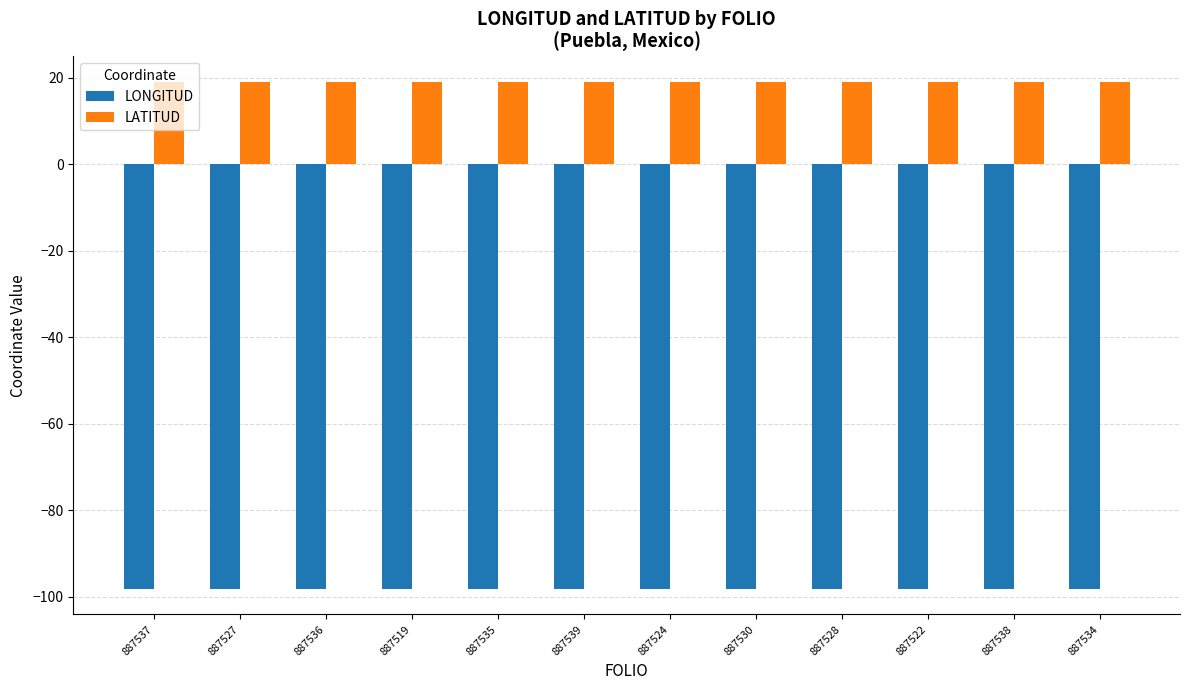

Reading left to right, list all the values displayed in this chart.

LONGITUD: 887537=-98.2	887527=-98.2	887536=-98.2	887519=-98.2	887535=-98.2	887539=-98.2	887524=-98.2	887530=-98.2	887528=-98.2	887522=-98.2	887538=-98.2	887534=-98.2
LATITUD: 887537=19.0	887527=19.0	887536=19.0	887519=19.0	887535=19.0	887539=19.0	887524=19.0	887530=19.0	887528=19.0	887522=19.0	887538=19.0	887534=19.0